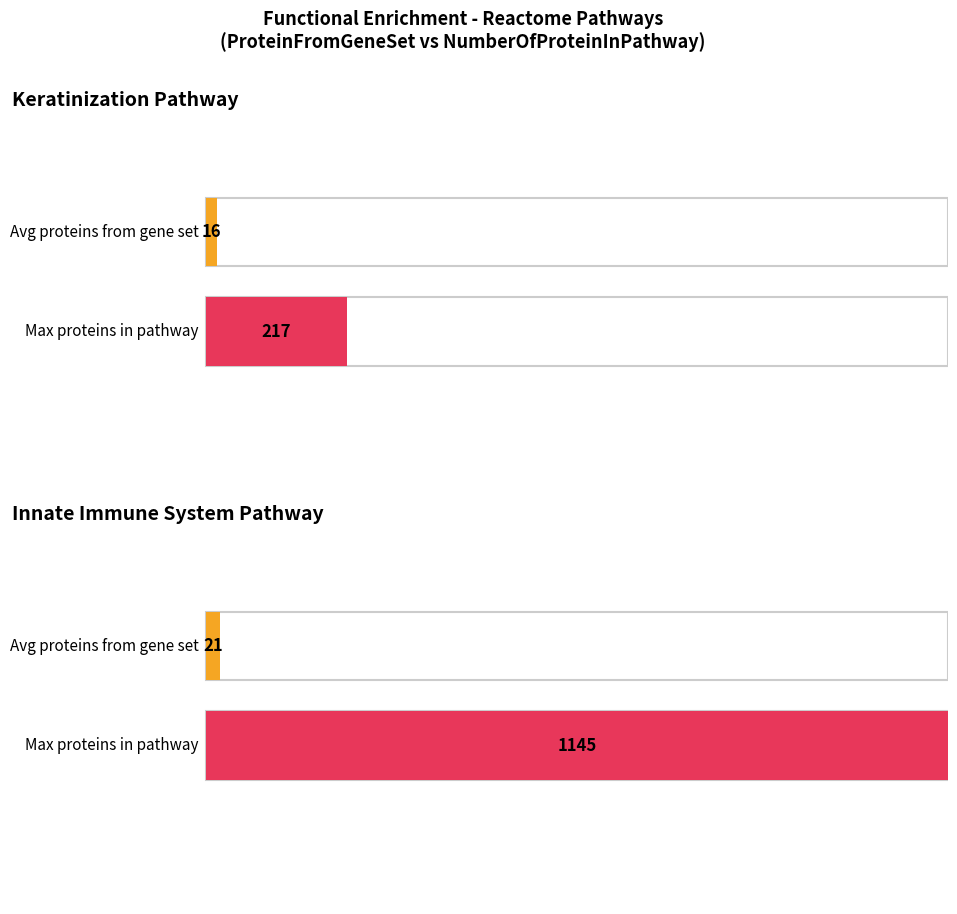

Rank the series by their average value, from highest to lowest.

NumberOfProteinInPathway, ProteinFromGeneSet